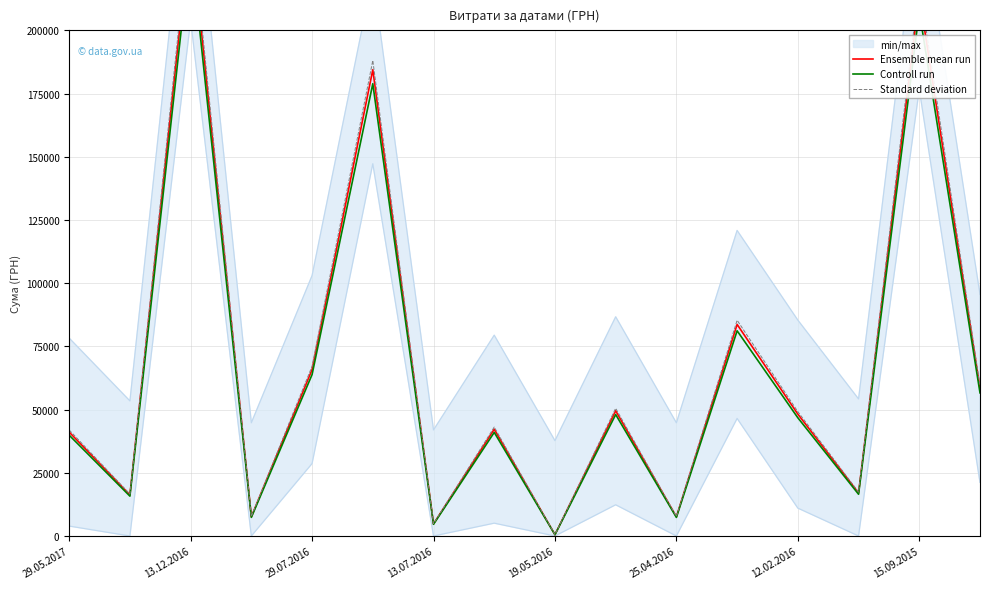

How many interior local peaks does the Controll run series have?

6